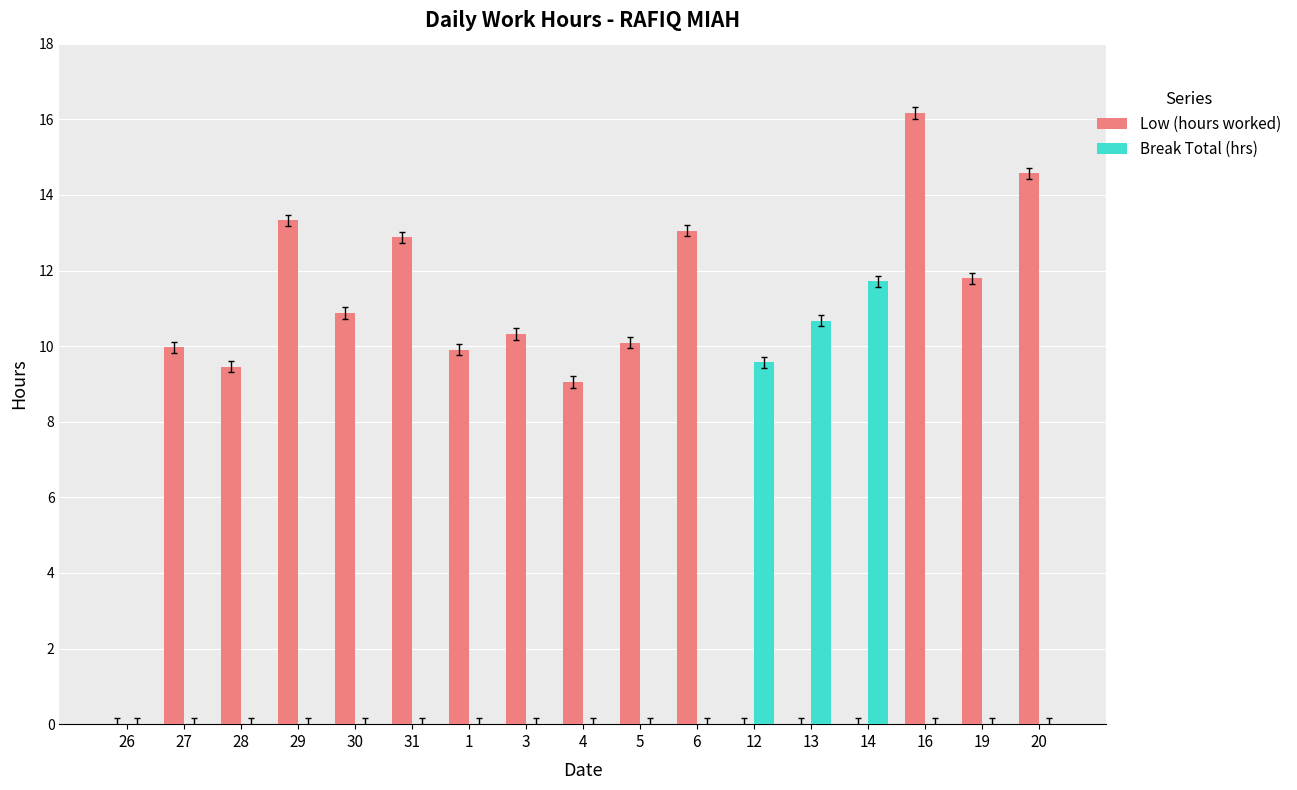

Between 27 and 19, which series saw the biggest shift?

Low (hours worked)